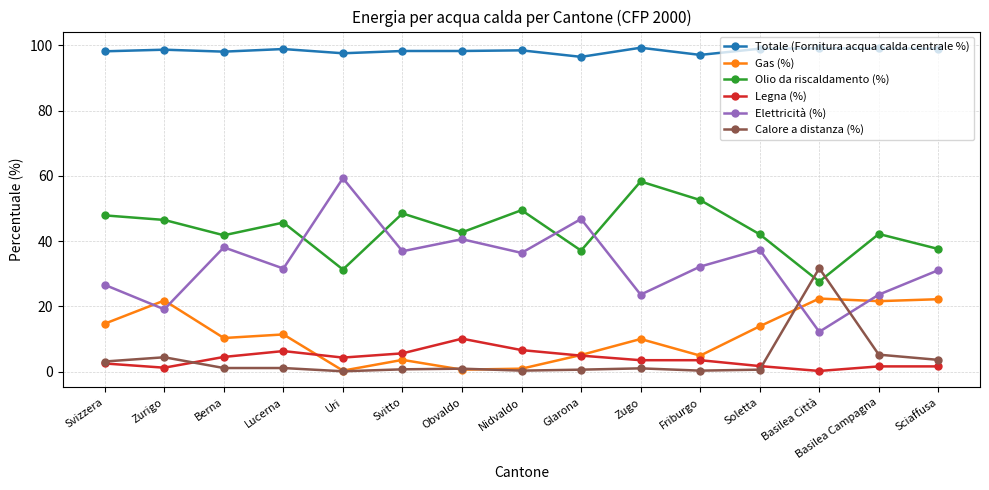

Is it true that Elettricità (%) equals 39.8 at Uri?

False